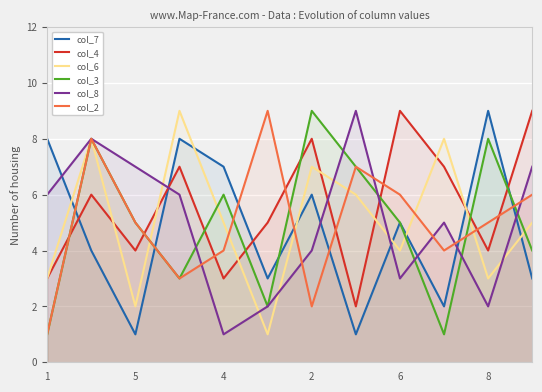

At 1, list the series in order from smallest to largest.

col_3, col_2, col_4, col_6, col_8, col_7